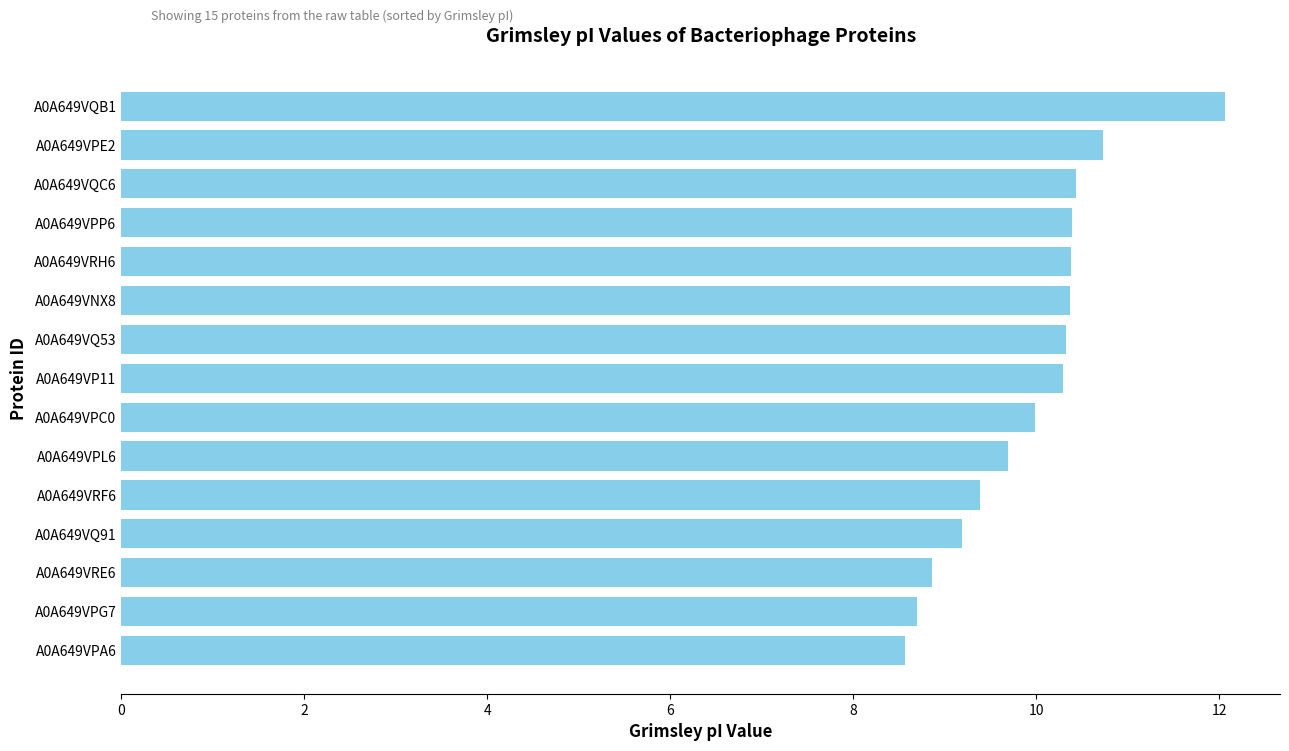

What is the difference between the maximum and second lowest values?

3.4